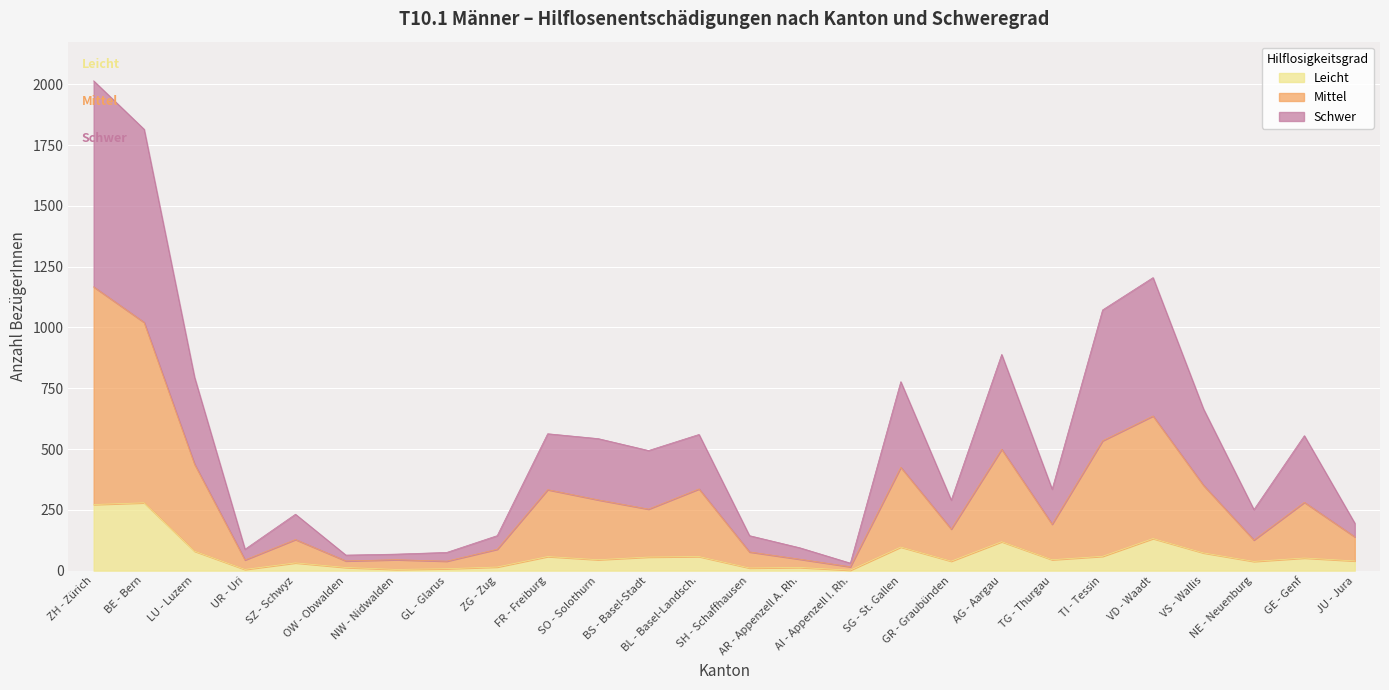

True or false: Leicht has a value of 1 at AI - Appenzell I. Rh..

False